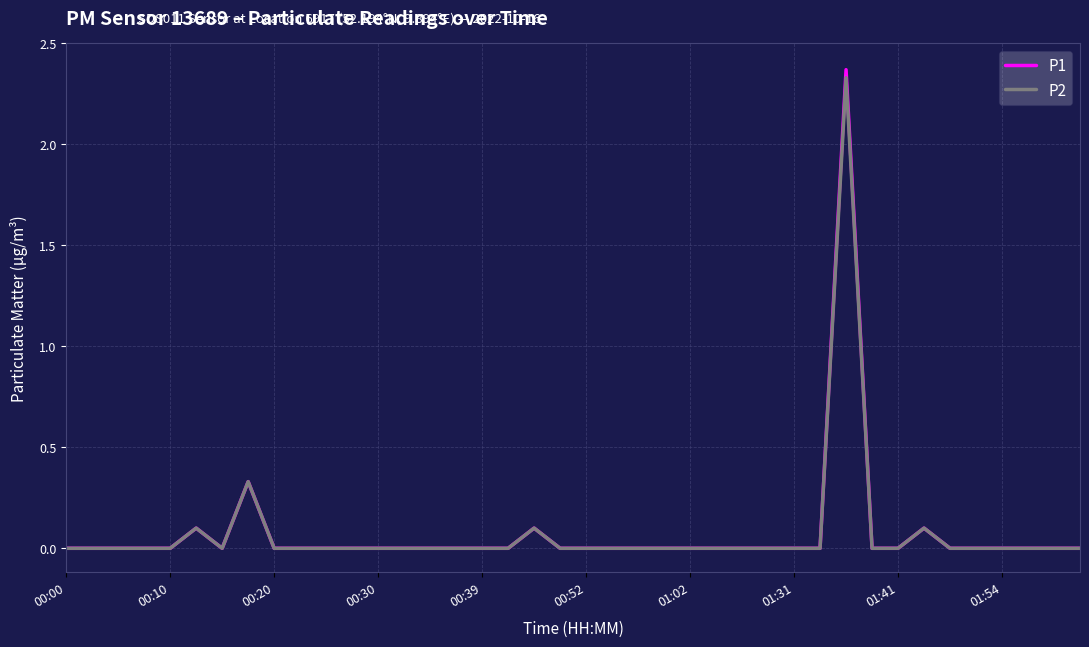

Which series has the widest spread of values?

P1